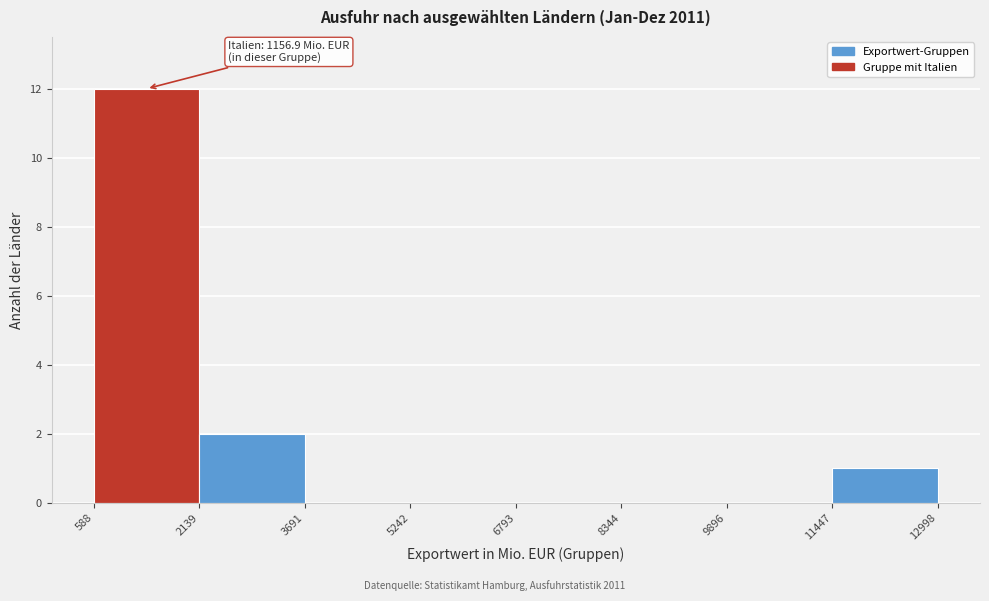

Which range on the x-axis has the tallest bar?

588 to 2139